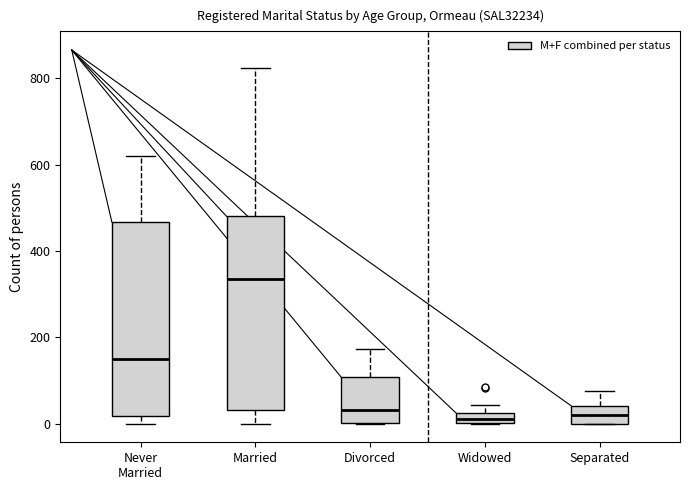

Where is the lower edge of the box for Married on the y-axis? The values are not printed on the chart, so give them approximately, as read against the axis.

40